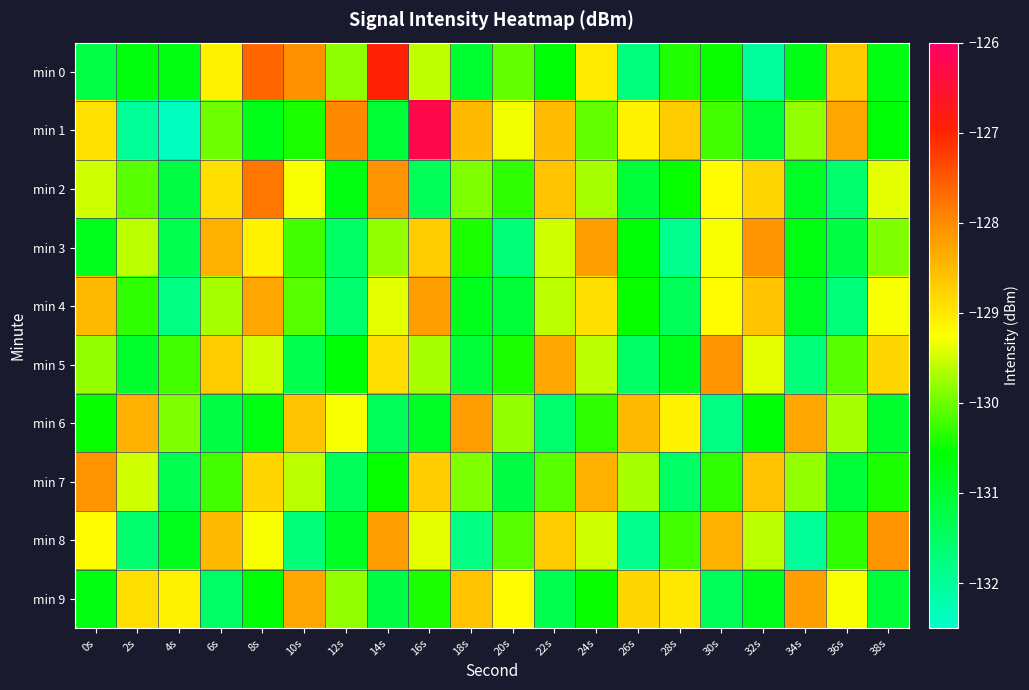

Between 16s and 20s, which is larger?

16s